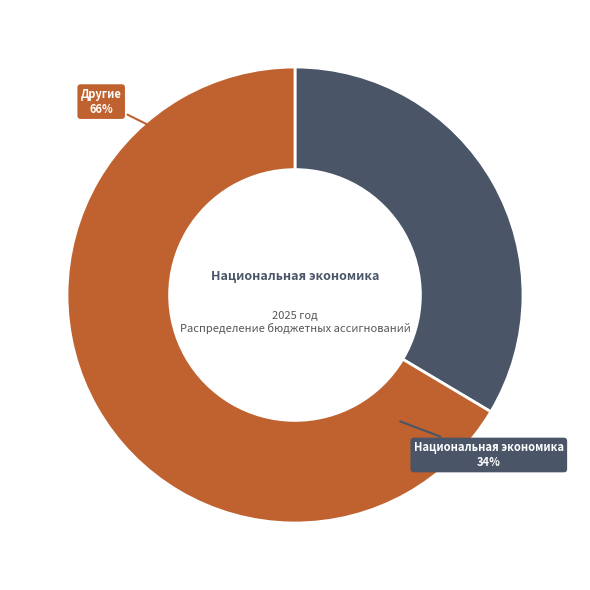

Does Культура, кинематография represent more than half of the total?

No